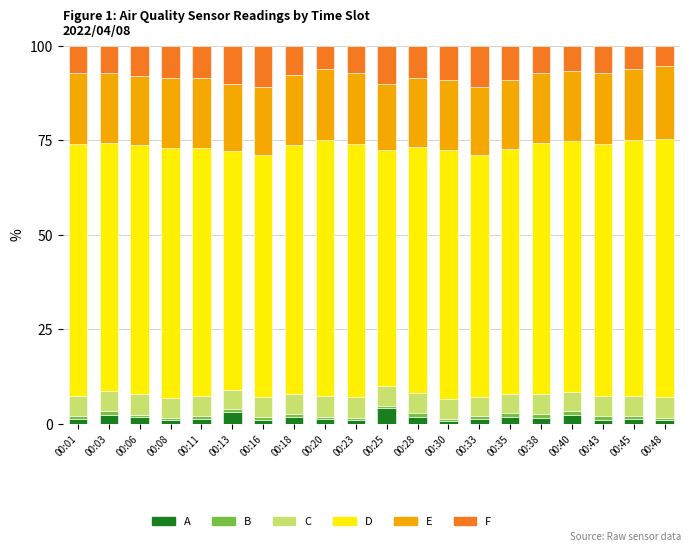

At 00:25, list the series in order from largest to smallest.

D, E, F, C, A, B